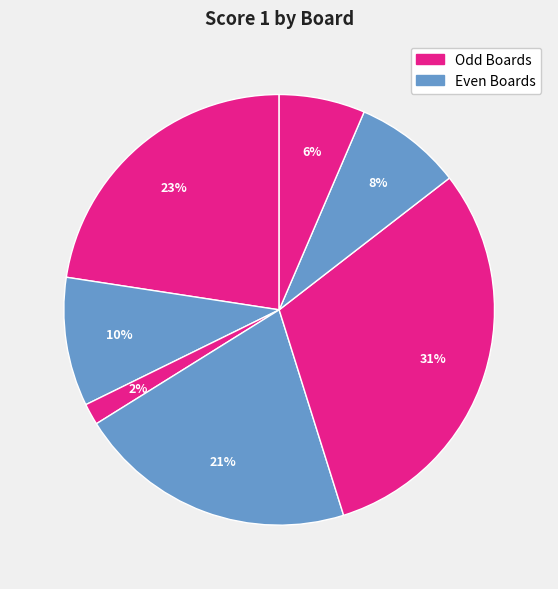

How many slices are in this pie chart?

7